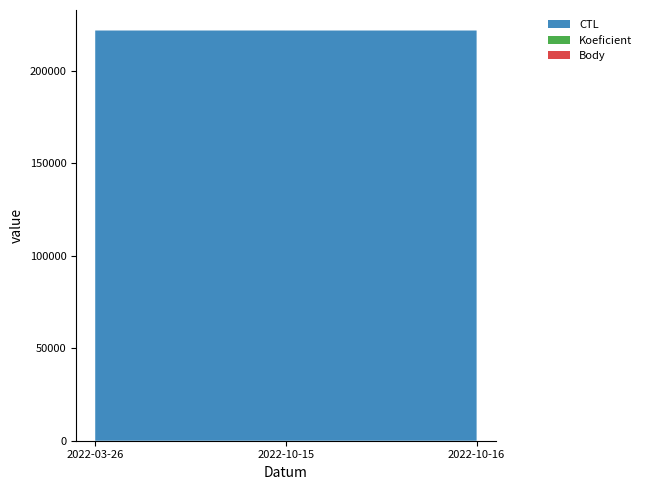

Reading right to left, what are all the values shown in this chart?

CTL: 221630	221629	221632
Koeficient: 1	1	1
Body: 2	2	2